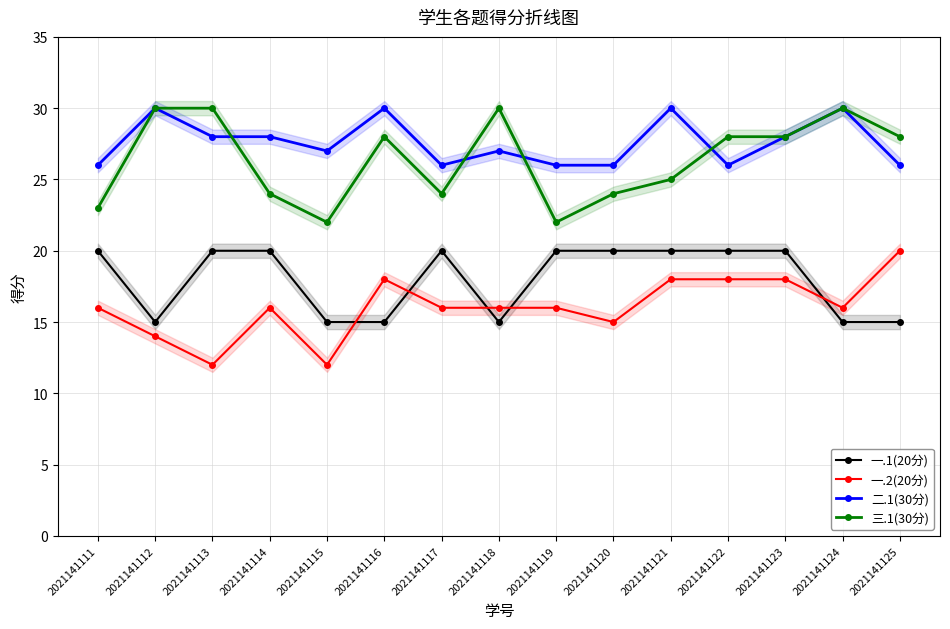

True or false: 一.2(20分) and 二.1(30分) cross at least once.

False